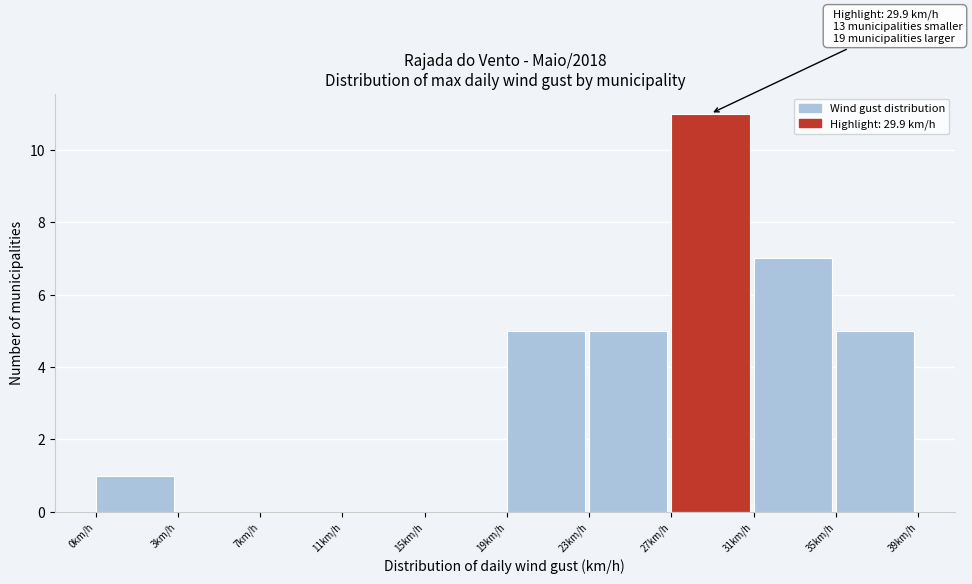

Reading right to left, extract all data points from this chart.

35km/h=5	31km/h=7	27km/h=11	23km/h=5	19km/h=5	15km/h=0	11km/h=0	7km/h=0	3km/h=0	0km/h=1